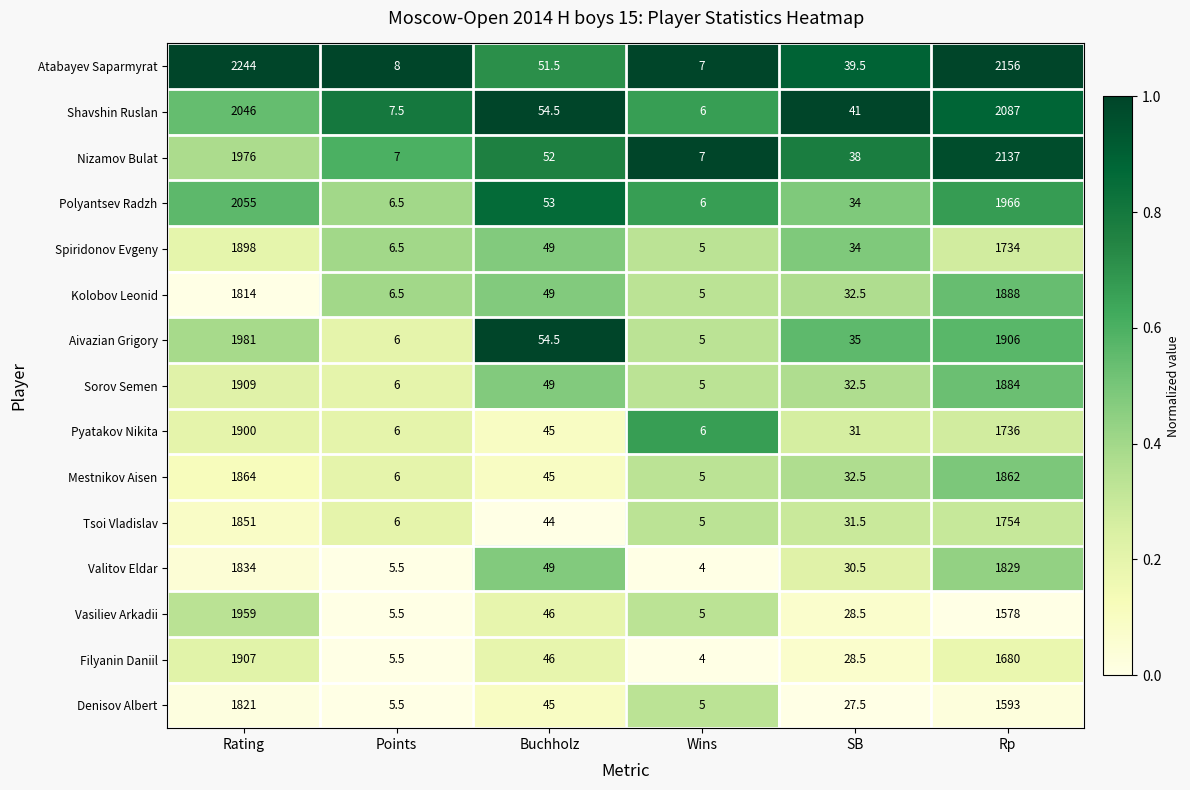

What is the difference between the highest and lowest values at Buchholz?

10.5